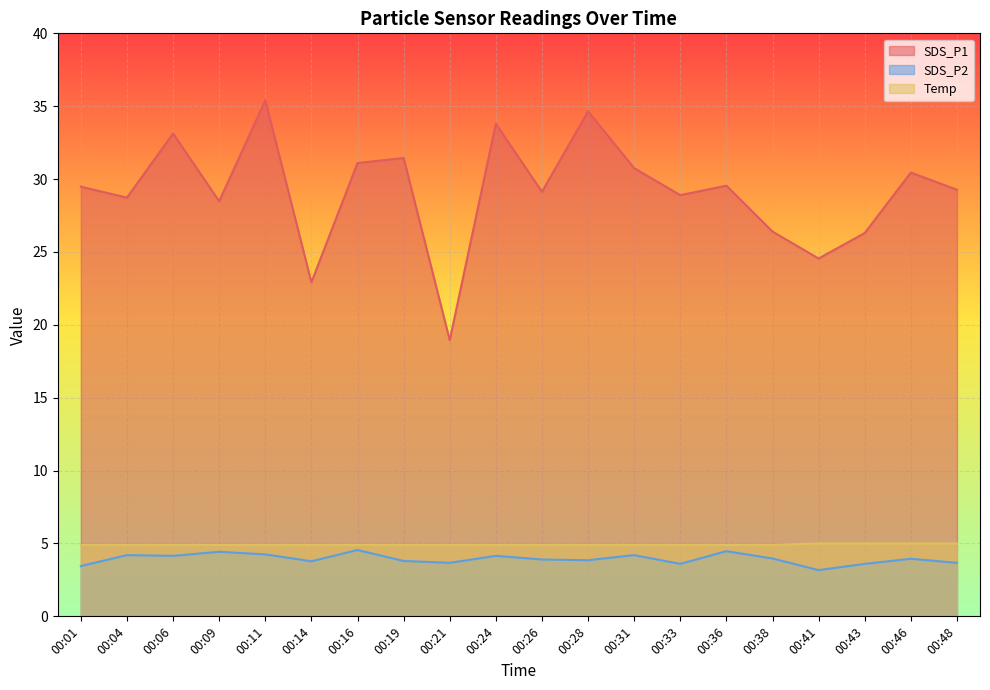

Reading left to right, extract all data points from this chart.

SDS_P1: 00:01=29.5	00:04=28.7	00:06=33.1	00:09=28.5	00:11=35.4	00:14=22.9	00:16=31.1	00:19=31.4	00:21=18.9	00:24=33.8	00:26=29.1	00:28=34.6	00:31=30.8	00:33=28.9	00:36=29.6	00:38=26.4	00:41=24.6	00:43=26.3	00:46=30.4	00:48=29.3
SDS_P2: 00:01=3.5	00:04=4.2	00:06=4.2	00:09=4.4	00:11=4.2	00:14=3.8	00:16=4.5	00:19=3.8	00:21=3.7	00:24=4.2	00:26=3.9	00:28=3.9	00:31=4.2	00:33=3.6	00:36=4.5	00:38=4.0	00:41=3.2	00:43=3.6	00:46=4.0	00:48=3.7
Temp: 00:01=4.9	00:04=4.9	00:06=4.9	00:09=4.9	00:11=4.9	00:14=4.9	00:16=4.9	00:19=4.9	00:21=4.9	00:24=4.9	00:26=4.9	00:28=4.9	00:31=4.9	00:33=4.9	00:36=4.9	00:38=4.9	00:41=5.0	00:43=5.0	00:46=5.0	00:48=5.0